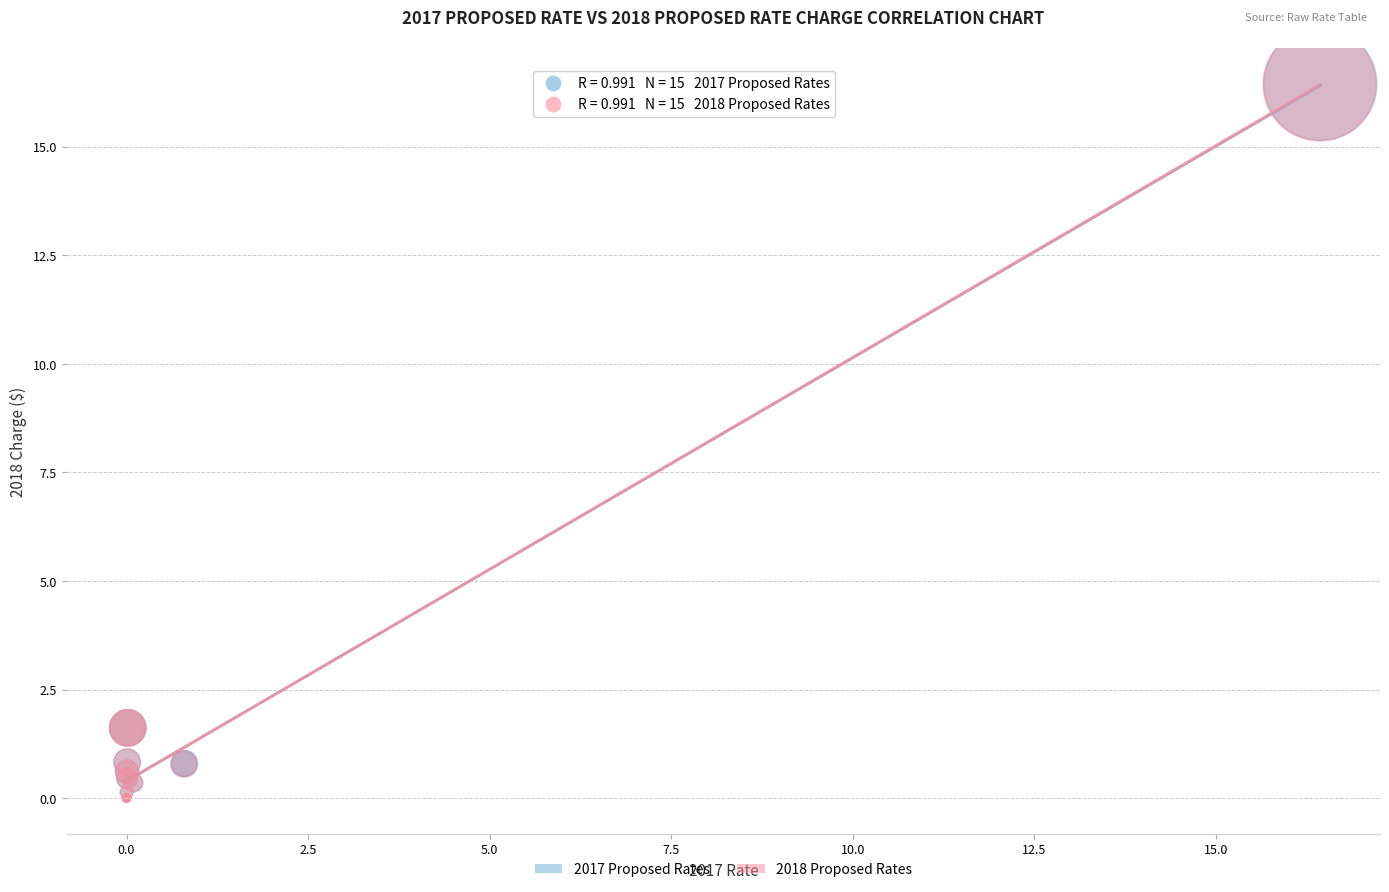

Which series has the largest Y range (max minus min)?

2017 Proposed Rates